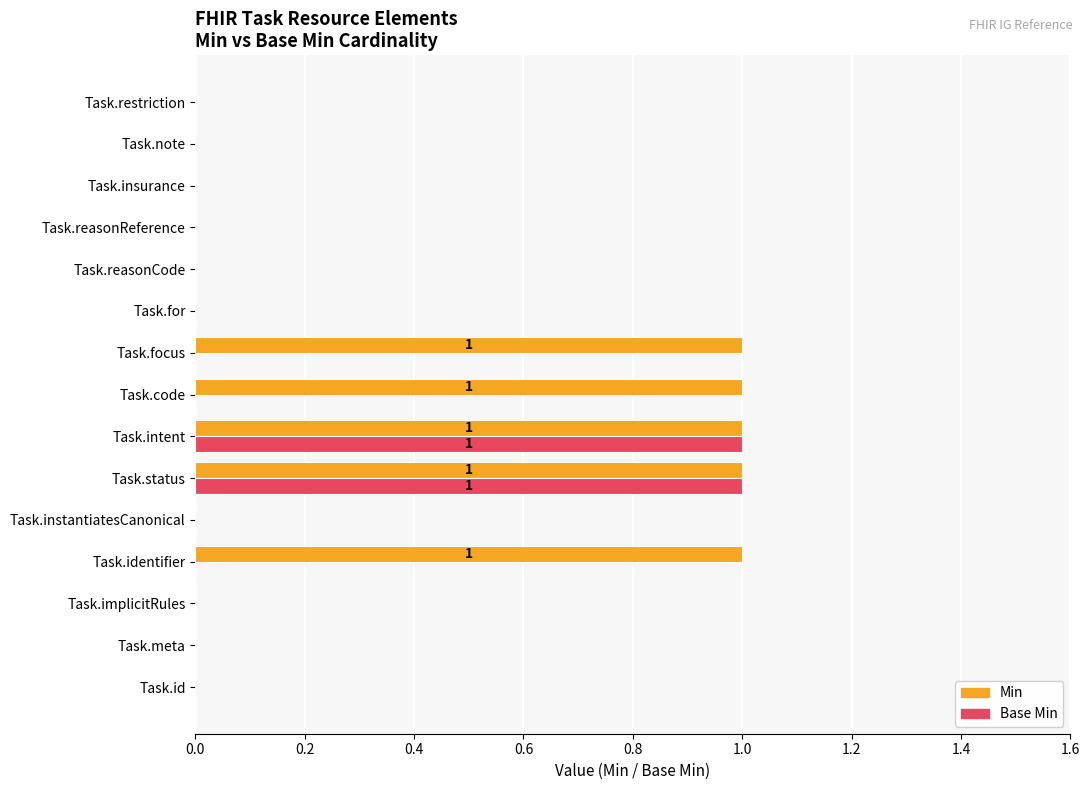

Which series has the largest total across all categories?

Min